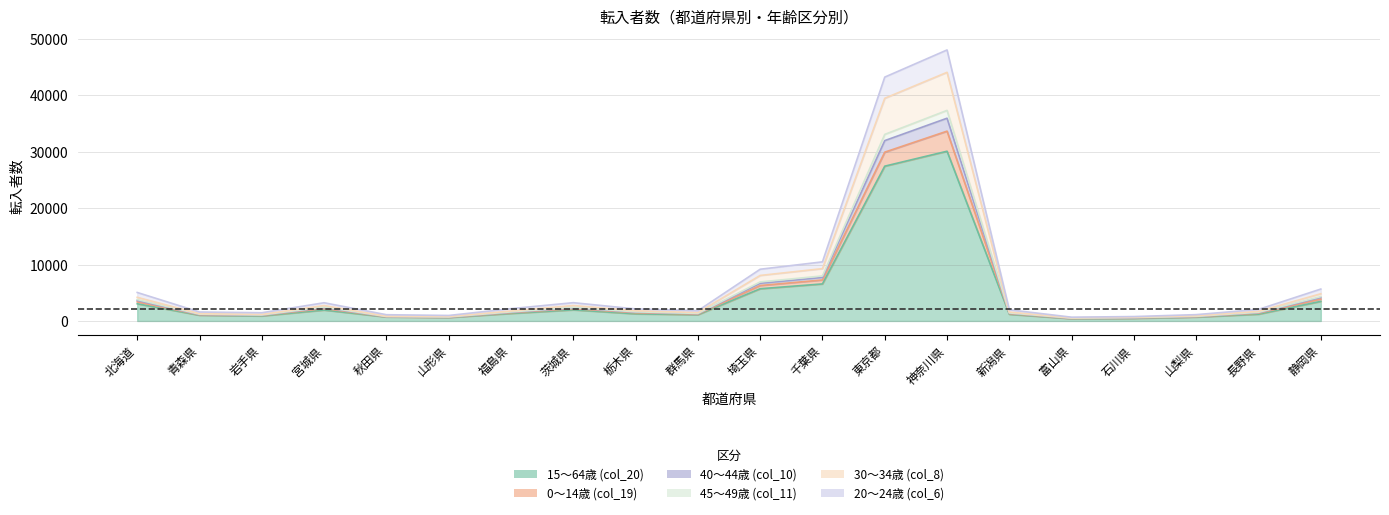

What are all the series names shown in the legend?

15～64歳 (col_20), 0～14歳 (col_19), 40～44歳 (col_10), 45～49歳 (col_11), 30～34歳 (col_8), 20～24歳 (col_6)